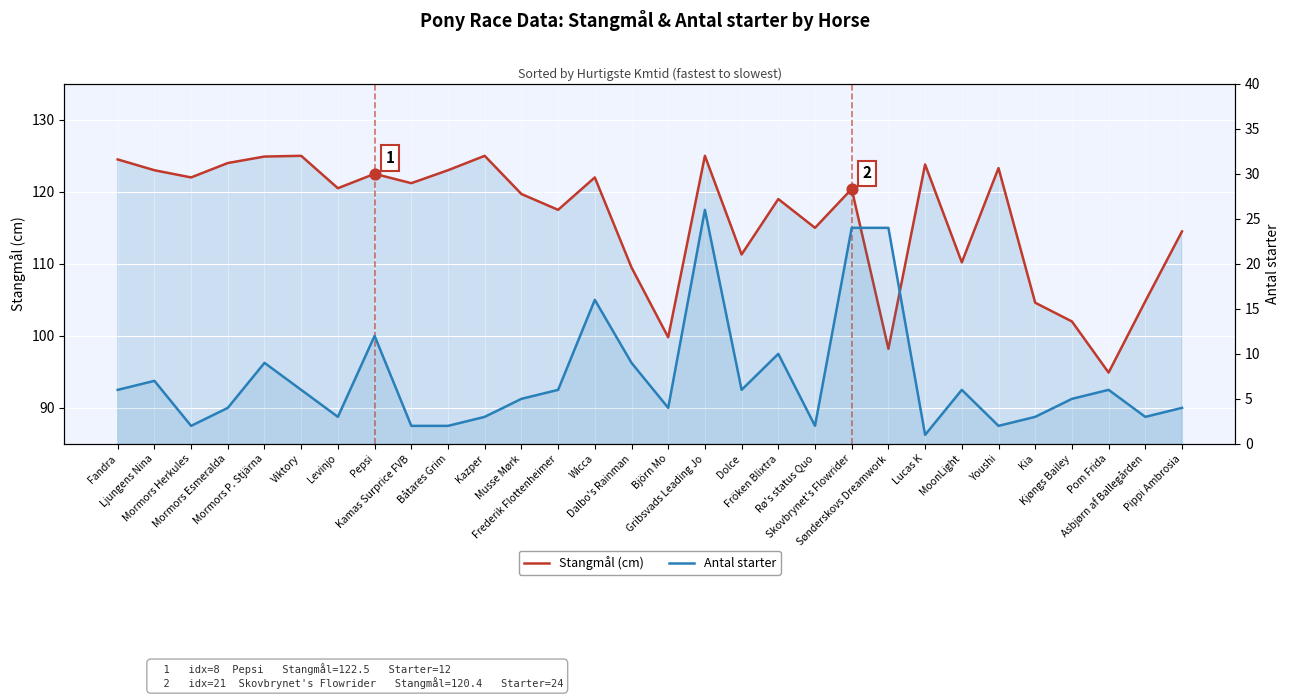

At how many categories does at least one series exceed 104?

26